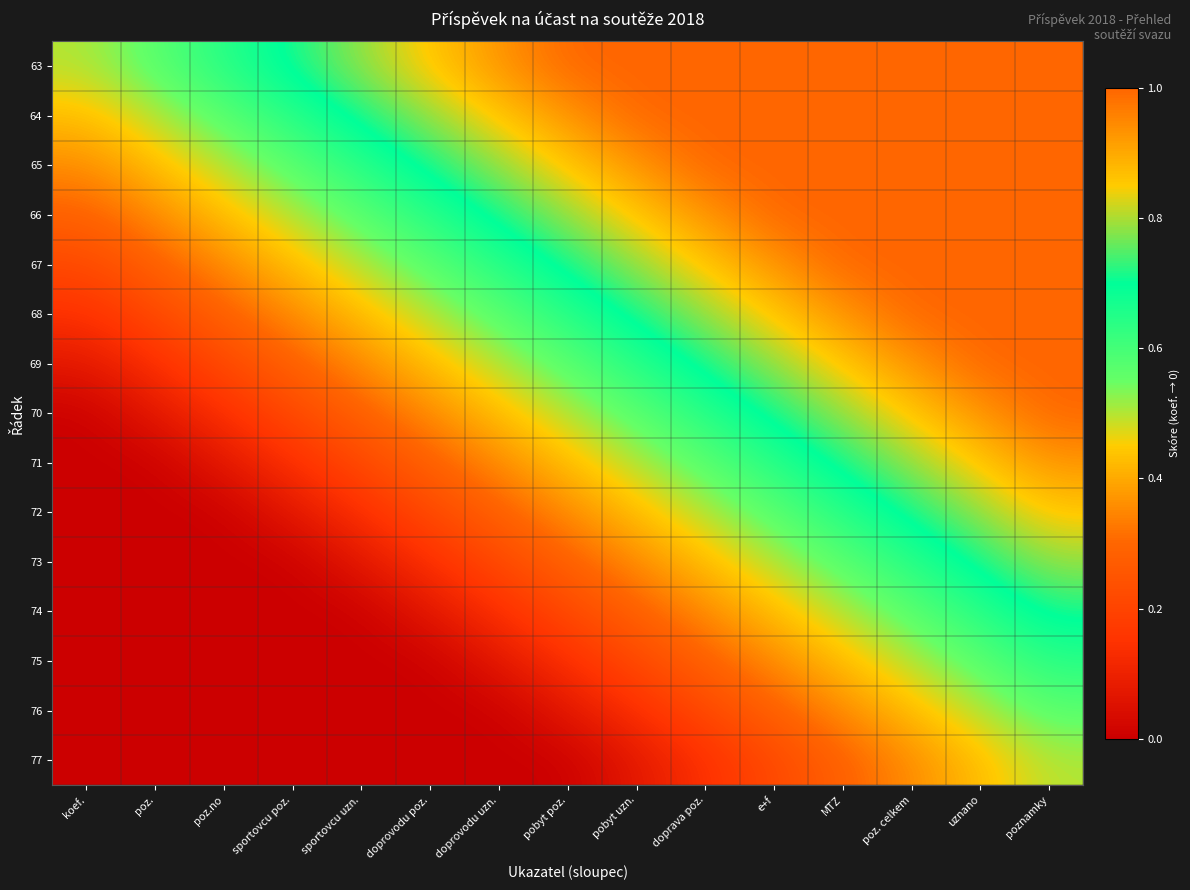

Reading left to right, list all the values displayed in this chart.

63: koef.=0.5	poz.=0.6	poz.no=0.6	sportovcu poz.=0.7	sportovcu uzn.=0.8	doprovodu poz.=0.9	doprovodu uzn.=0.9	pobyt poz.=1.0	pobyt uzn.=1.0	doprava poz.=1.0	e+f=1.0	MTZ=1.0	poz. celkem=1.0	uznano=1.0	poznamky=1.0
64: koef.=0.4	poz.=0.5	poz.no=0.6	sportovcu poz.=0.6	sportovcu uzn.=0.7	doprovodu poz.=0.8	doprovodu uzn.=0.9	pobyt poz.=0.9	pobyt uzn.=1.0	doprava poz.=1.0	e+f=1.0	MTZ=1.0	poz. celkem=1.0	uznano=1.0	poznamky=1.0
65: koef.=0.4	poz.=0.4	poz.no=0.5	sportovcu poz.=0.6	sportovcu uzn.=0.6	doprovodu poz.=0.7	doprovodu uzn.=0.8	pobyt poz.=0.9	pobyt uzn.=0.9	doprava poz.=1.0	e+f=1.0	MTZ=1.0	poz. celkem=1.0	uznano=1.0	poznamky=1.0
66: koef.=0.3	poz.=0.4	poz.no=0.4	sportovcu poz.=0.5	sportovcu uzn.=0.6	doprovodu poz.=0.6	doprovodu uzn.=0.7	pobyt poz.=0.8	pobyt uzn.=0.9	doprava poz.=0.9	e+f=1.0	MTZ=1.0	poz. celkem=1.0	uznano=1.0	poznamky=1.0
67: koef.=0.2	poz.=0.3	poz.no=0.4	sportovcu poz.=0.4	sportovcu uzn.=0.5	doprovodu poz.=0.6	doprovodu uzn.=0.6	pobyt poz.=0.7	pobyt uzn.=0.8	doprava poz.=0.9	e+f=0.9	MTZ=1.0	poz. celkem=1.0	uznano=1.0	poznamky=1.0
68: koef.=0.1	poz.=0.2	poz.no=0.3	sportovcu poz.=0.4	sportovcu uzn.=0.4	doprovodu poz.=0.5	doprovodu uzn.=0.6	pobyt poz.=0.6	pobyt uzn.=0.7	doprava poz.=0.8	e+f=0.9	MTZ=0.9	poz. celkem=1.0	uznano=1.0	poznamky=1.0
69: koef.=0.1	poz.=0.1	poz.no=0.2	sportovcu poz.=0.3	sportovcu uzn.=0.4	doprovodu poz.=0.4	doprovodu uzn.=0.5	pobyt poz.=0.6	pobyt uzn.=0.6	doprava poz.=0.7	e+f=0.8	MTZ=0.9	poz. celkem=0.9	uznano=1.0	poznamky=1.0
70: koef.=0.0	poz.=0.1	poz.no=0.1	sportovcu poz.=0.2	sportovcu uzn.=0.3	doprovodu poz.=0.4	doprovodu uzn.=0.4	pobyt poz.=0.5	pobyt uzn.=0.6	doprava poz.=0.6	e+f=0.7	MTZ=0.8	poz. celkem=0.9	uznano=0.9	poznamky=1.0
71: koef.=0.0	poz.=0.0	poz.no=0.1	sportovcu poz.=0.1	sportovcu uzn.=0.2	doprovodu poz.=0.3	doprovodu uzn.=0.4	pobyt poz.=0.4	pobyt uzn.=0.5	doprava poz.=0.6	e+f=0.6	MTZ=0.7	poz. celkem=0.8	uznano=0.9	poznamky=0.9
72: koef.=0.0	poz.=0.0	poz.no=0.0	sportovcu poz.=0.1	sportovcu uzn.=0.1	doprovodu poz.=0.2	doprovodu uzn.=0.3	pobyt poz.=0.4	pobyt uzn.=0.4	doprava poz.=0.5	e+f=0.6	MTZ=0.6	poz. celkem=0.7	uznano=0.8	poznamky=0.9
73: koef.=0.0	poz.=0.0	poz.no=0.0	sportovcu poz.=0.0	sportovcu uzn.=0.1	doprovodu poz.=0.1	doprovodu uzn.=0.2	pobyt poz.=0.3	pobyt uzn.=0.4	doprava poz.=0.4	e+f=0.5	MTZ=0.6	poz. celkem=0.6	uznano=0.7	poznamky=0.8
74: koef.=0.0	poz.=0.0	poz.no=0.0	sportovcu poz.=0.0	sportovcu uzn.=0.0	doprovodu poz.=0.1	doprovodu uzn.=0.1	pobyt poz.=0.2	pobyt uzn.=0.3	doprava poz.=0.4	e+f=0.4	MTZ=0.5	poz. celkem=0.6	uznano=0.6	poznamky=0.7
75: koef.=0.0	poz.=0.0	poz.no=0.0	sportovcu poz.=0.0	sportovcu uzn.=0.0	doprovodu poz.=0.0	doprovodu uzn.=0.1	pobyt poz.=0.1	pobyt uzn.=0.2	doprava poz.=0.3	e+f=0.4	MTZ=0.4	poz. celkem=0.5	uznano=0.6	poznamky=0.6
76: koef.=0.0	poz.=0.0	poz.no=0.0	sportovcu poz.=0.0	sportovcu uzn.=0.0	doprovodu poz.=0.0	doprovodu uzn.=0.0	pobyt poz.=0.1	pobyt uzn.=0.1	doprava poz.=0.2	e+f=0.3	MTZ=0.4	poz. celkem=0.4	uznano=0.5	poznamky=0.6
77: koef.=0.0	poz.=0.0	poz.no=0.0	sportovcu poz.=0.0	sportovcu uzn.=0.0	doprovodu poz.=0.0	doprovodu uzn.=0.0	pobyt poz.=0.0	pobyt uzn.=0.1	doprava poz.=0.1	e+f=0.2	MTZ=0.3	poz. celkem=0.4	uznano=0.4	poznamky=0.5